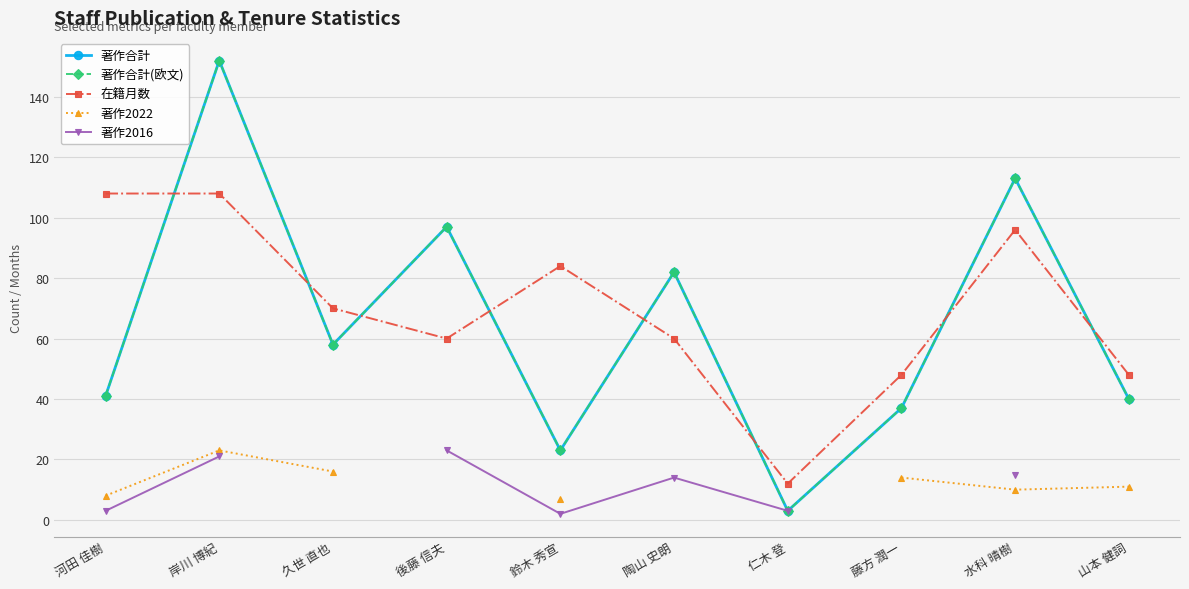

What value does the 著作2022 series have at 久世 直也?

16.0